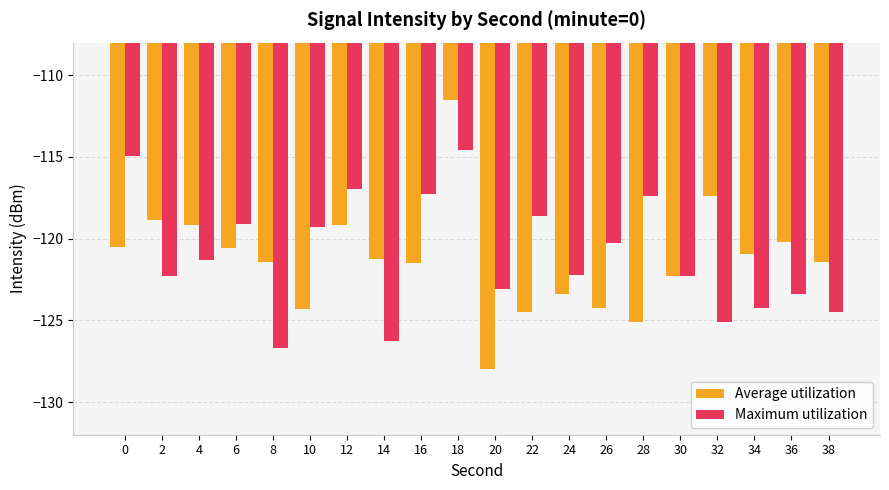

Read the Average utilization value at 2.

-118.8